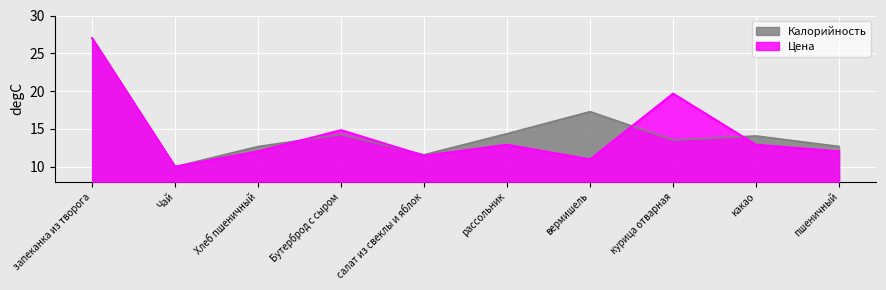

Where do Цена and Калорийность first cross each other?

Хлеб пшеничный and Бутерброд с сыром